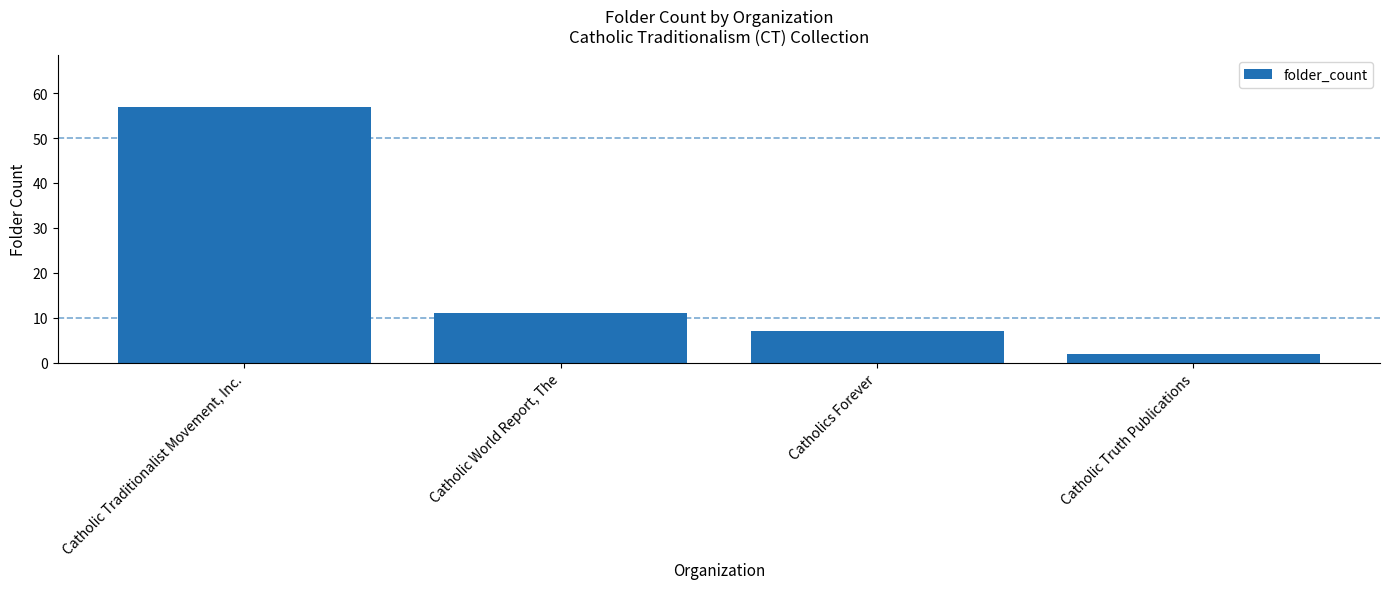

Count the number of categories in the chart.

4